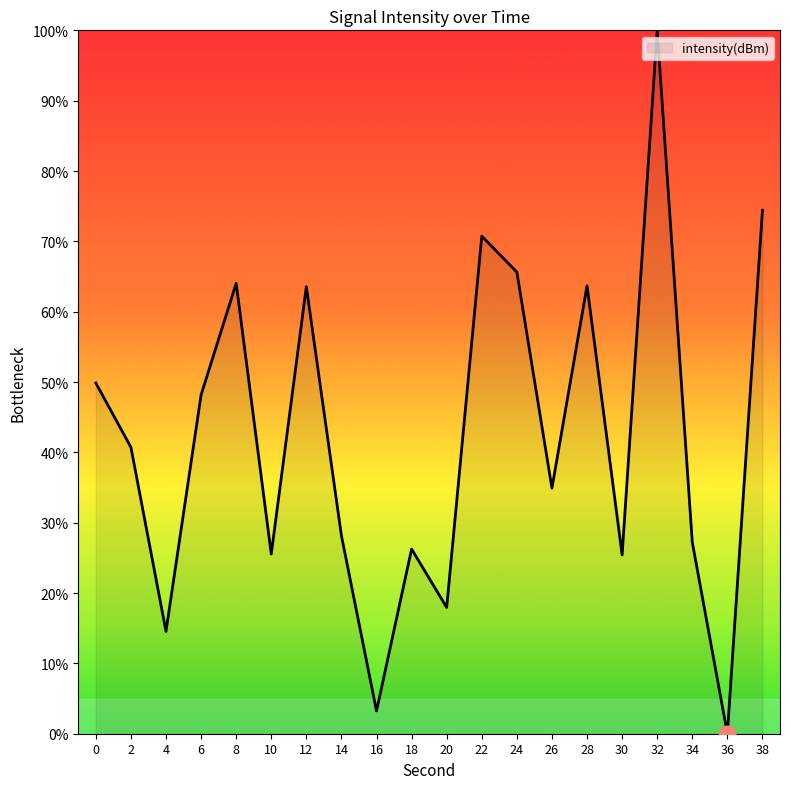

What is the approximate value at 8?

64.0